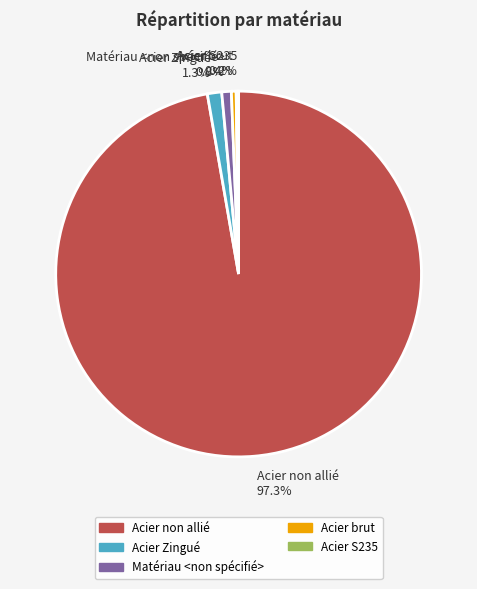

Which category has the biggest portion of the pie?

Acier non allié 97.3%